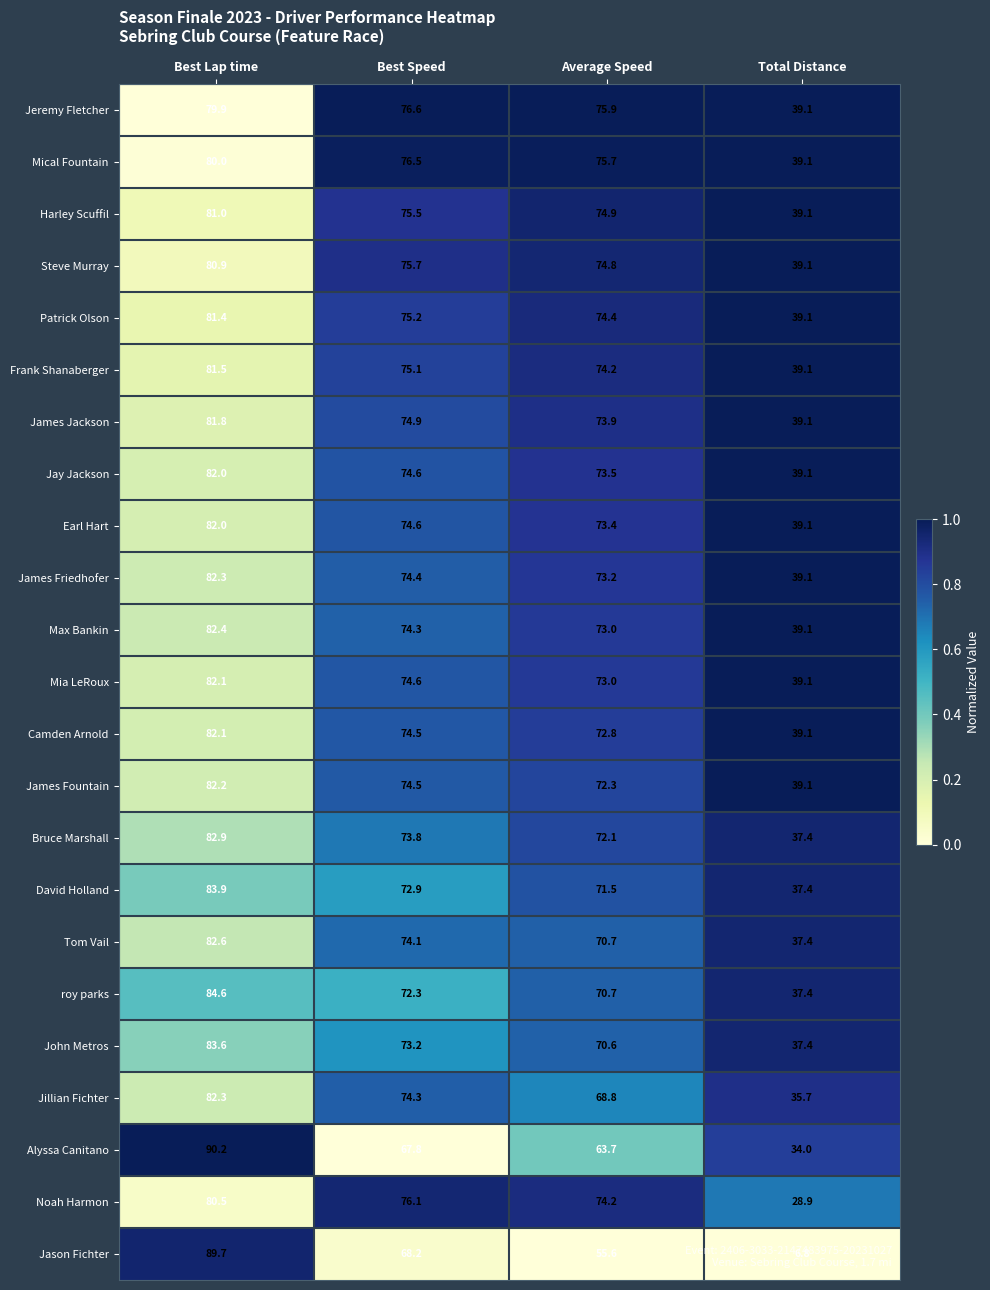

What is the difference between the highest and lowest values at Average Speed?

20.3